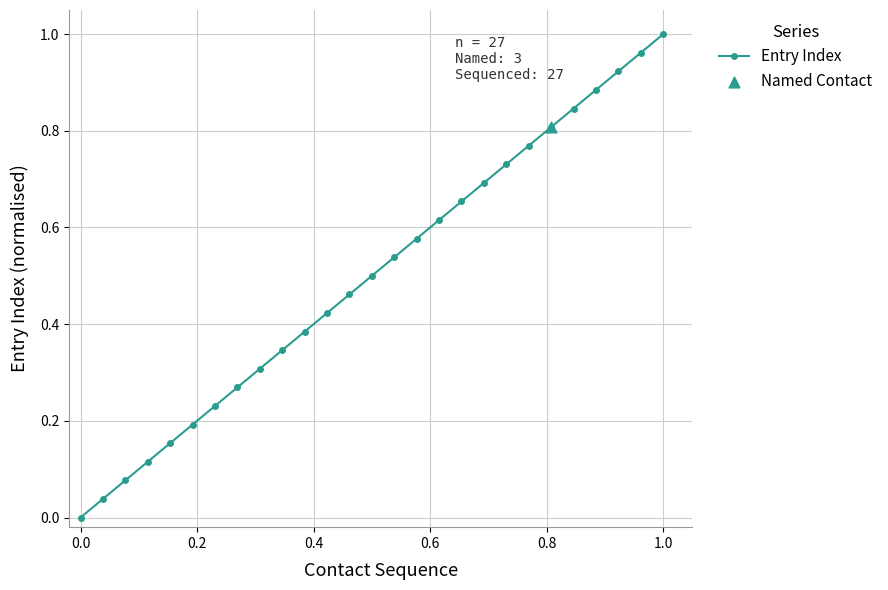

True or false: the data has more than 1 interior local peaks.

False